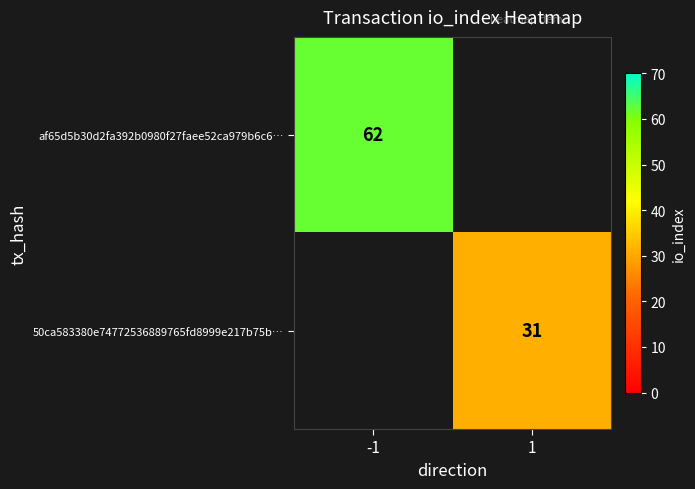

Is the value of af65d5b30d2fa392b0980f27faee52ca979b6c6… at -1 greater than the value of 50ca583380e74772536889765fd8999e217b75b… at 1?

Yes